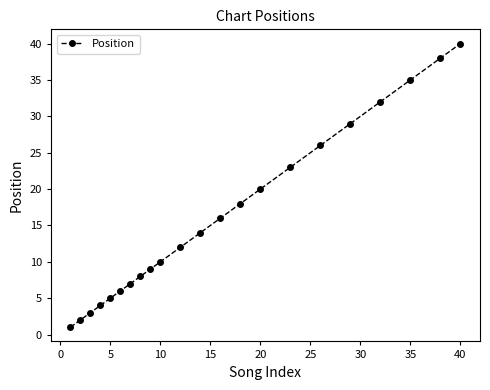

What is the maximum value shown in the chart?

40